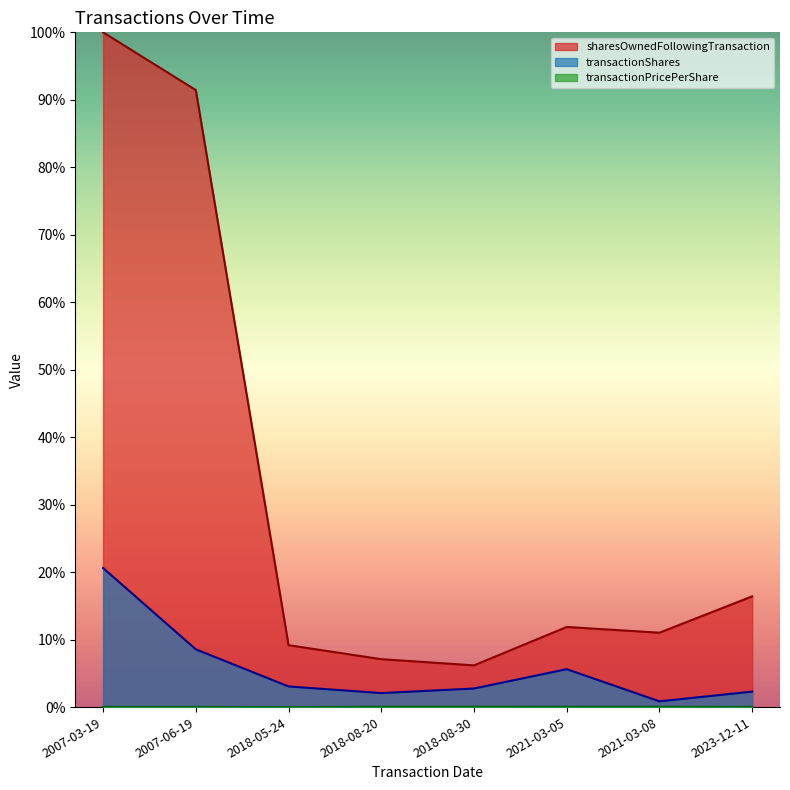

True or false: transactionPricePerShare and sharesOwnedFollowingTransaction cross at least once.

False